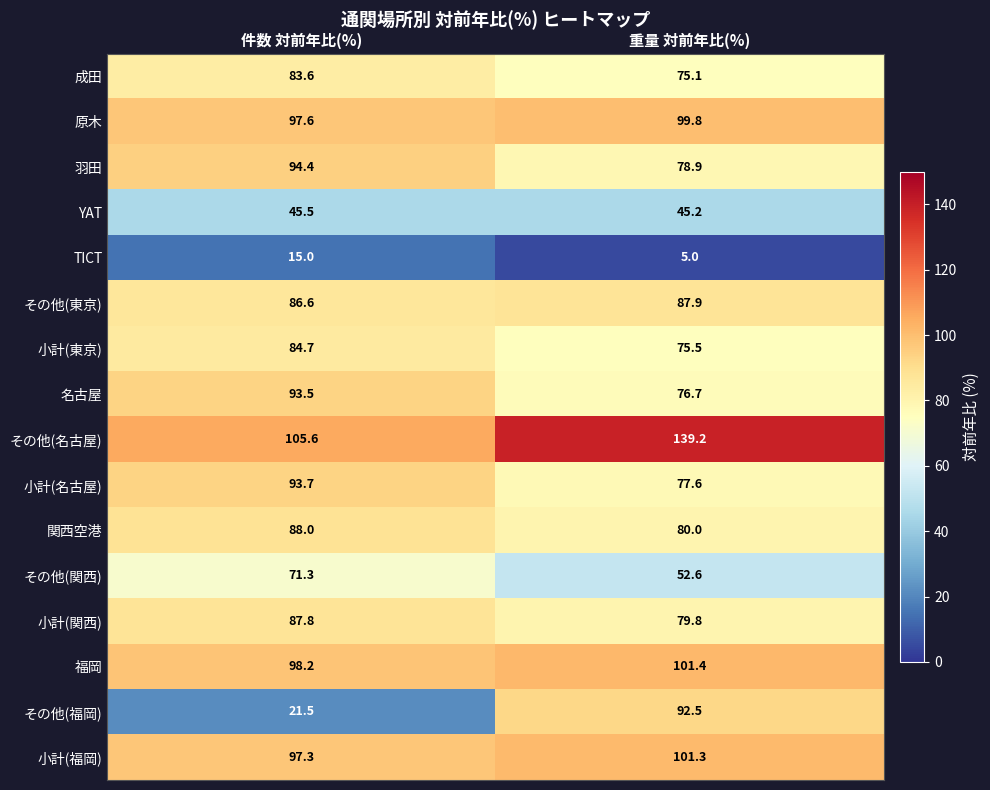

How many data points does each series have?

2